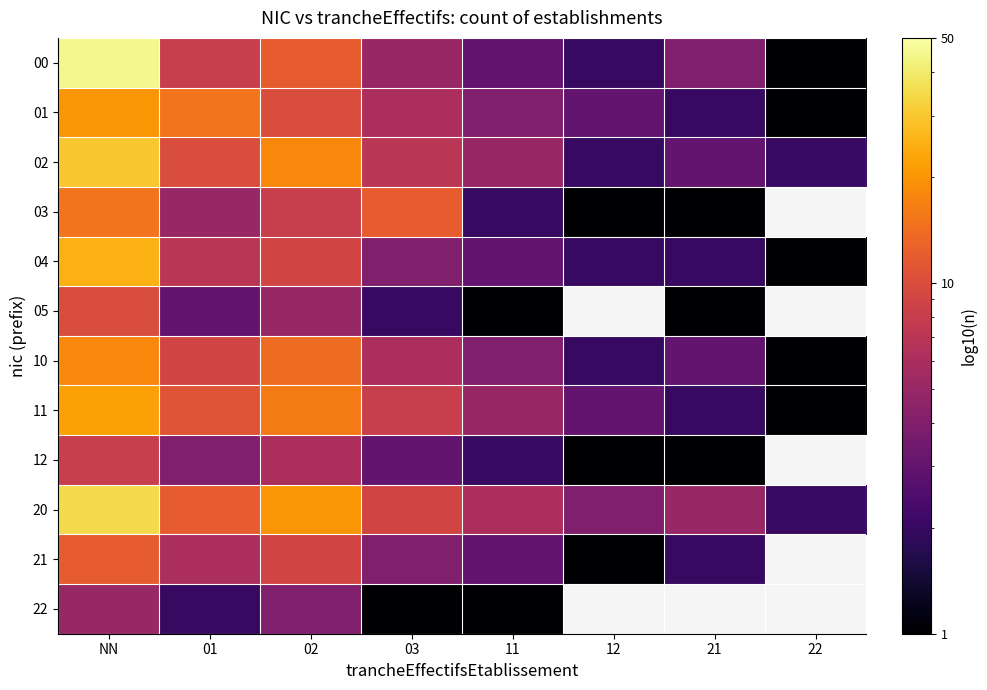

What is the smallest value displayed?

1.0